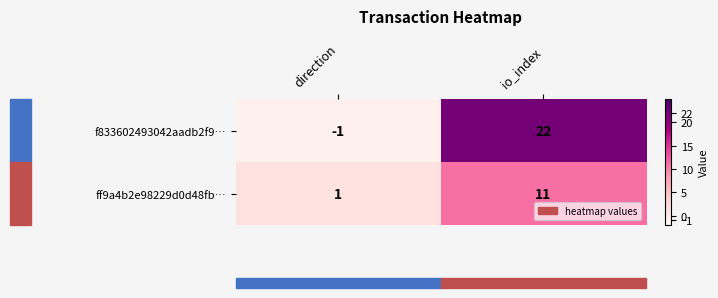

The ff9a4b2e98229d0d48fb… series shows 2 at direction. True or false?

False